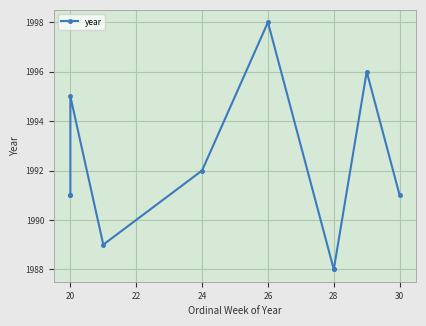

What is the greatest value displayed?

1998